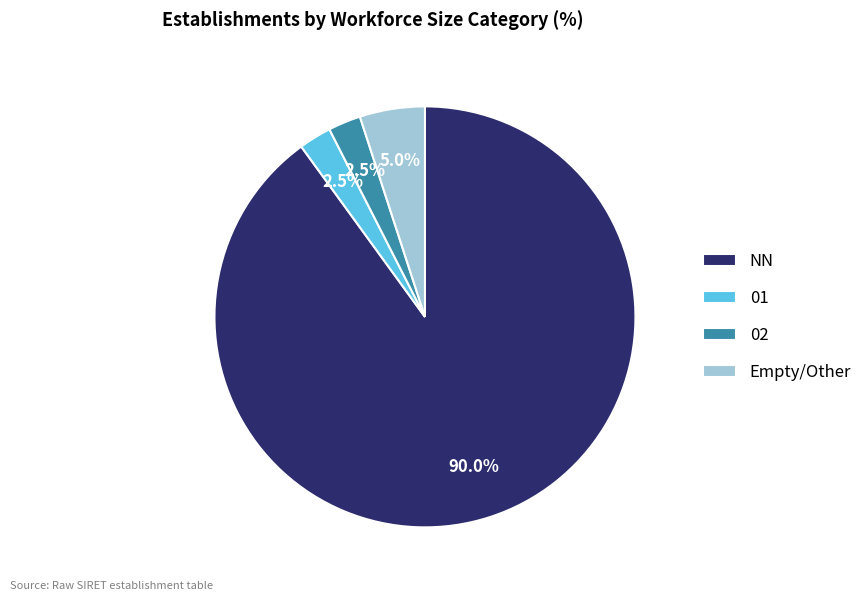

What portion of the pie excludes NN?

10.0%